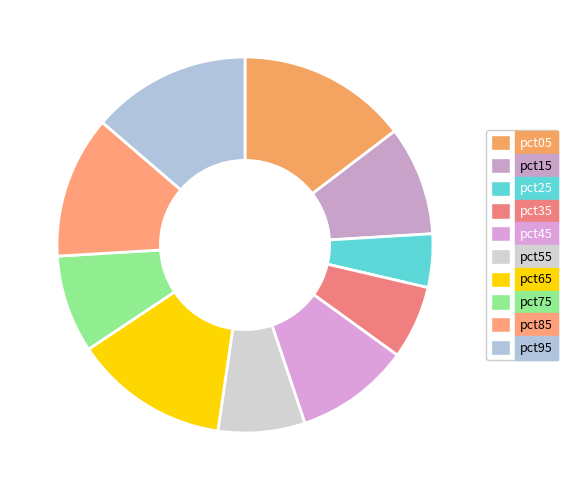

Which slice is the largest?

pct05